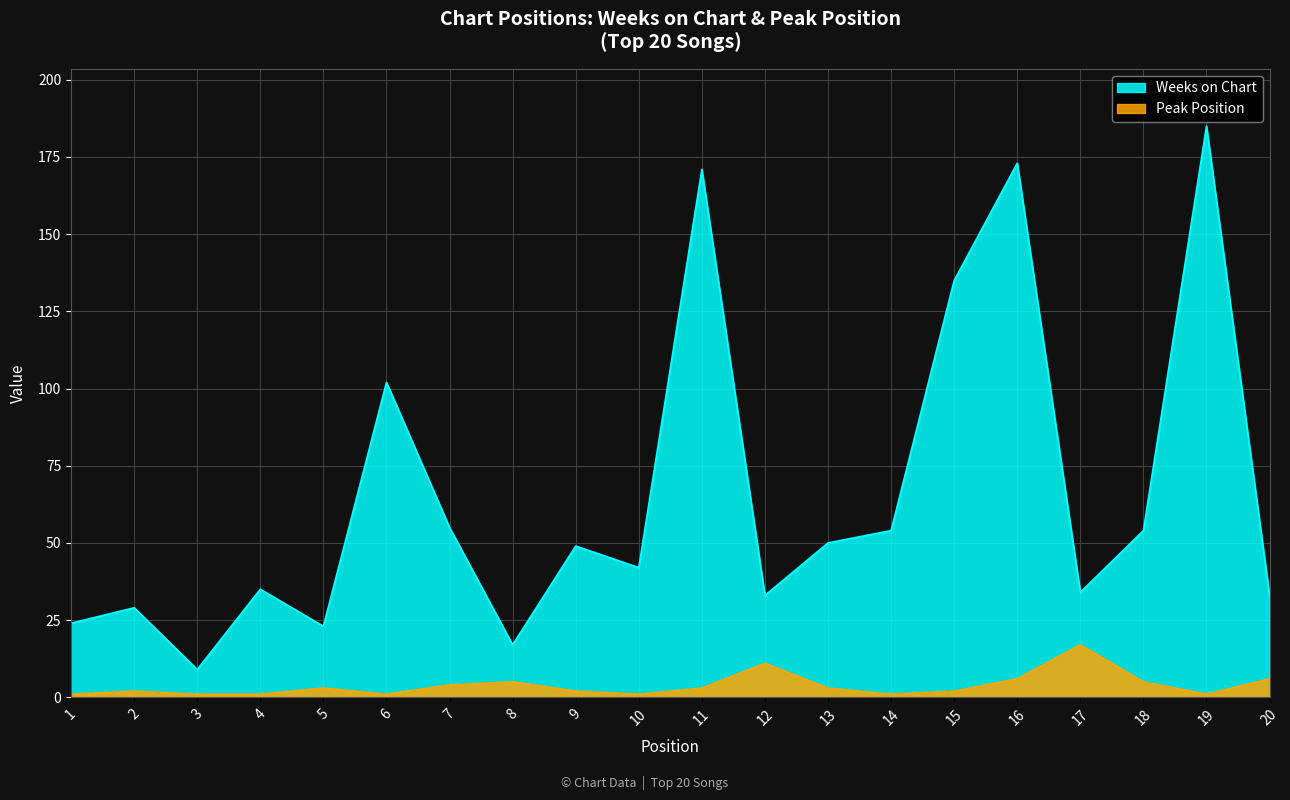

At which label does Weeks on Chart first exceed 49?

6